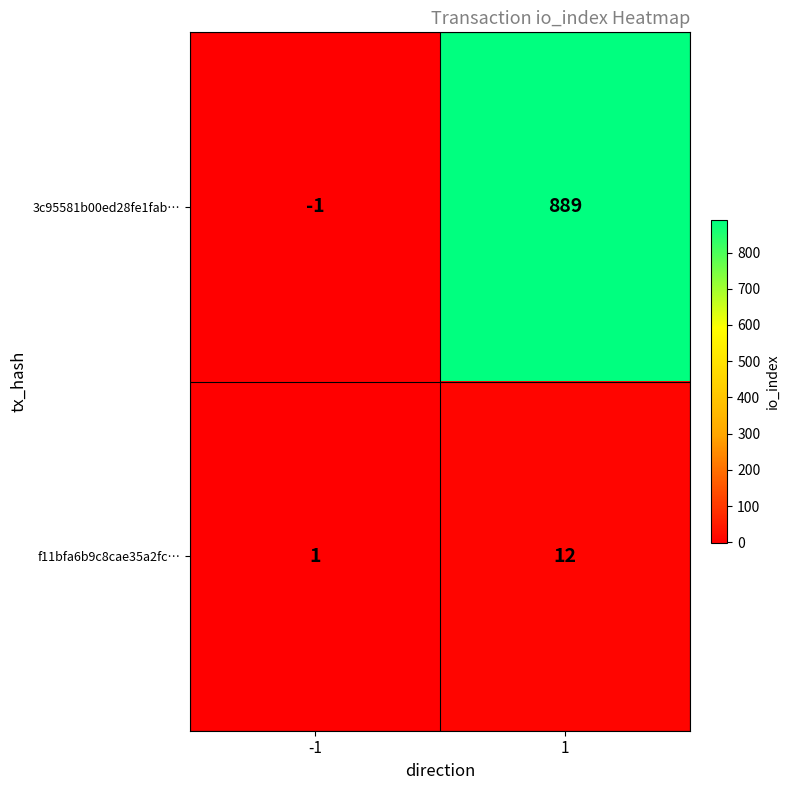

Rank the series by their average value, from lowest to highest.

f11bfa6b9c8cae35a2fc…, 3c95581b00ed28fe1fab…